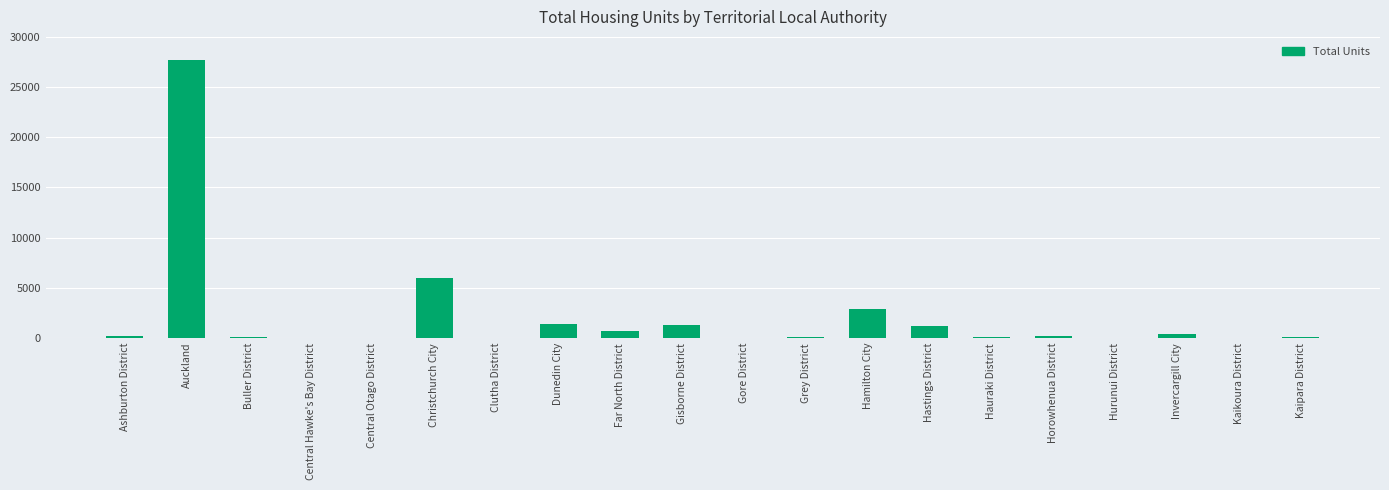

What is the sum of the values at Auckland and Hastings District?

28909